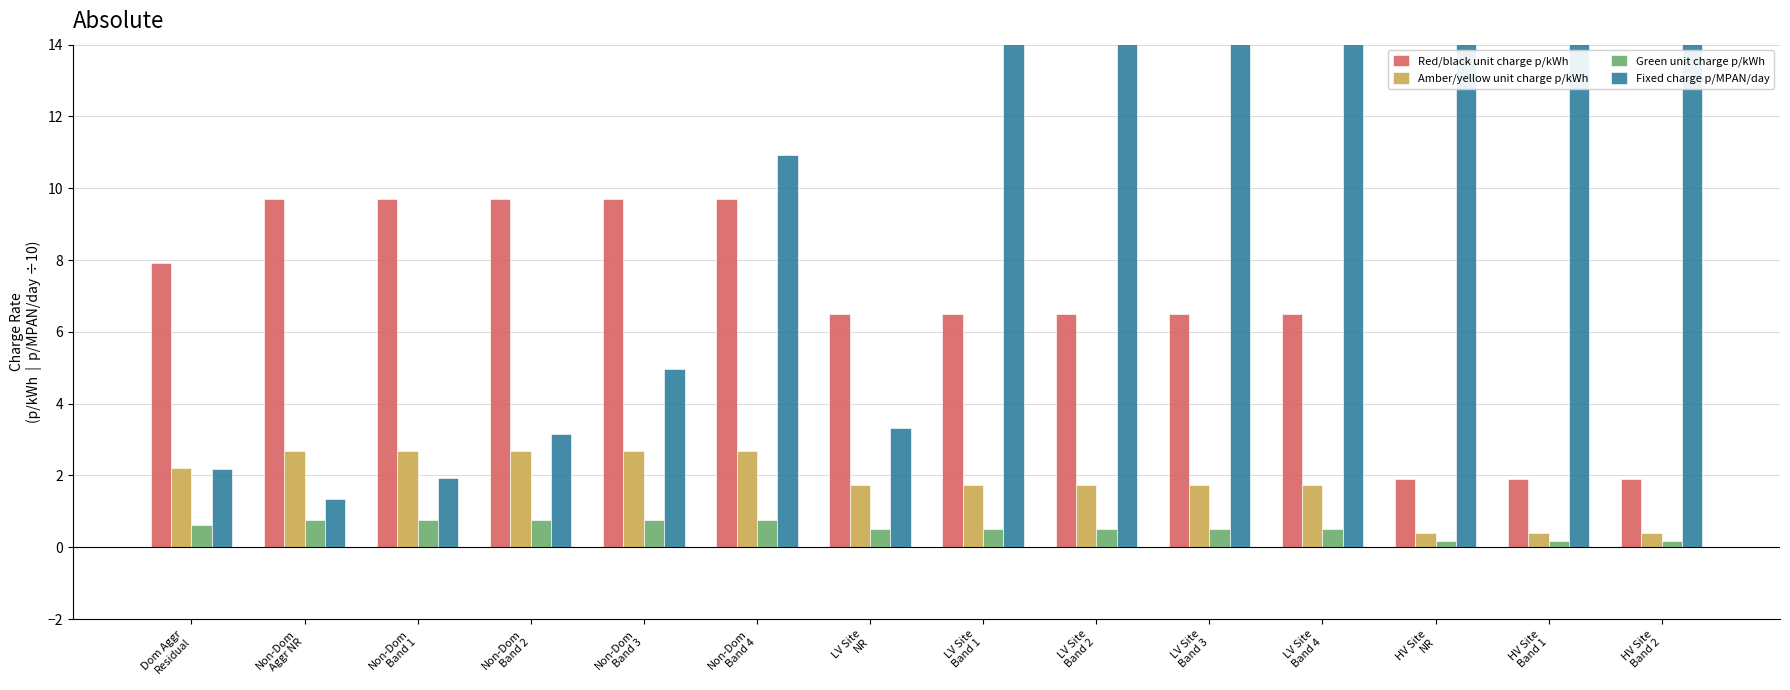

The value of Green unit charge p/kWh at HV Site
NR is 0.1. True or false?

False